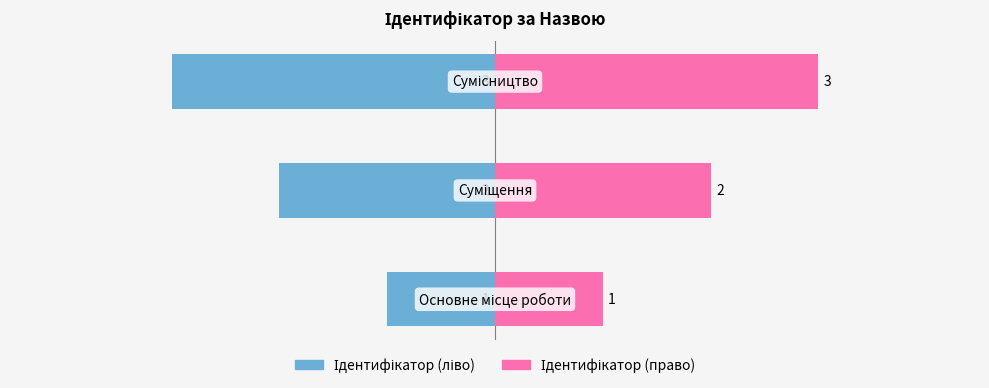

What is the maximum value for Ідентифікатор (право)?

3